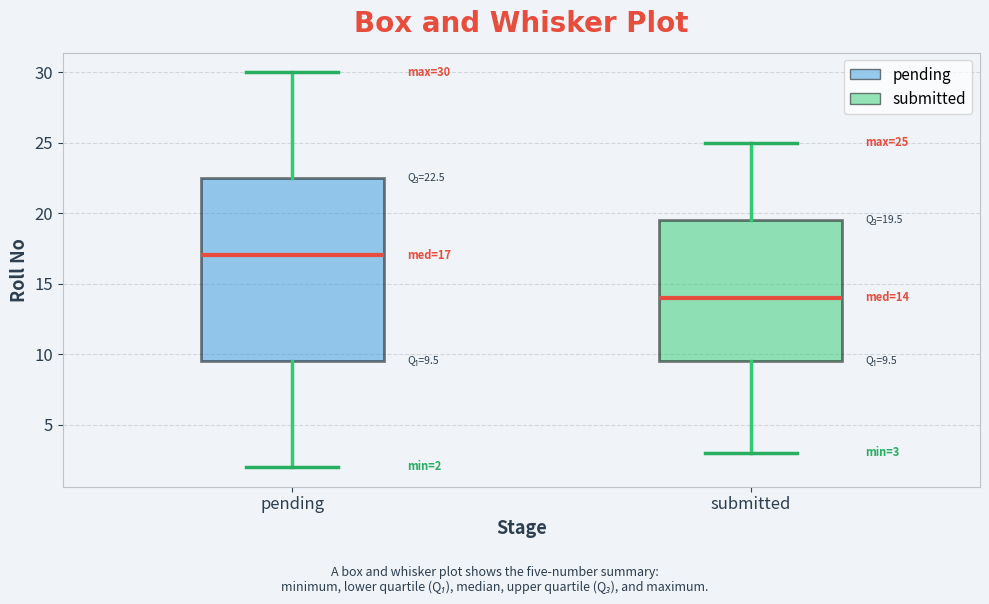

Comparing the boxes themselves (not the whiskers), which one is the tallest?

pending